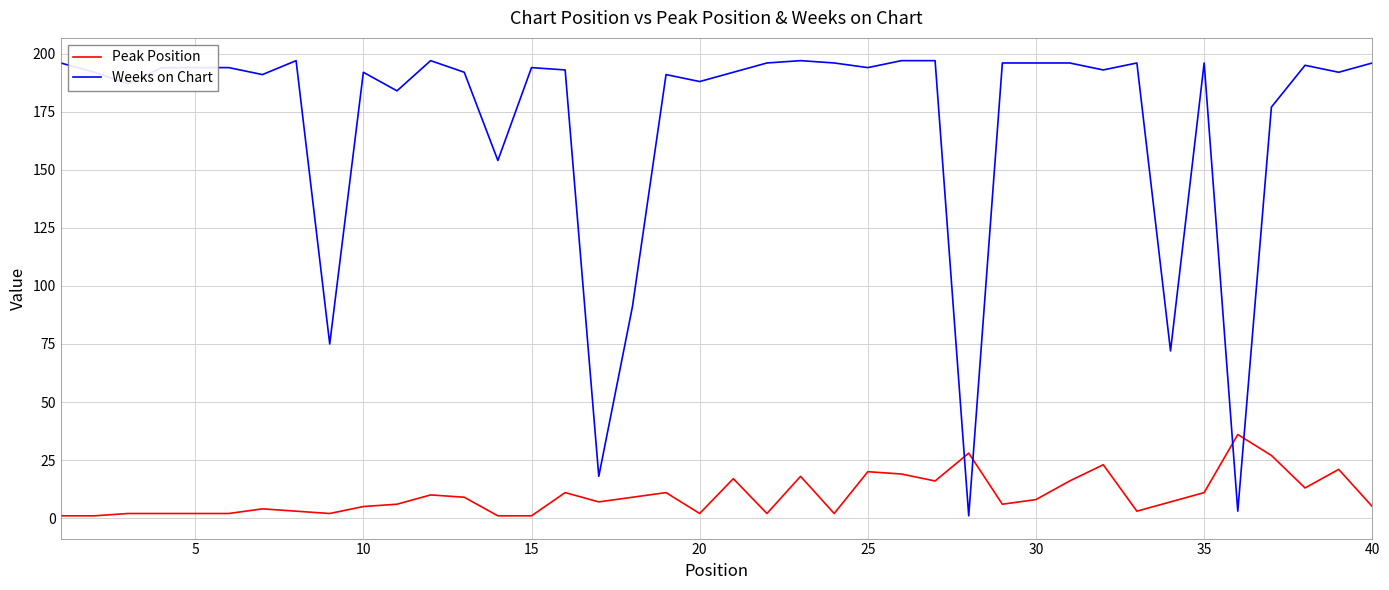

List the series in order of their overall mean, lowest first.

Peak Position, Weeks on Chart